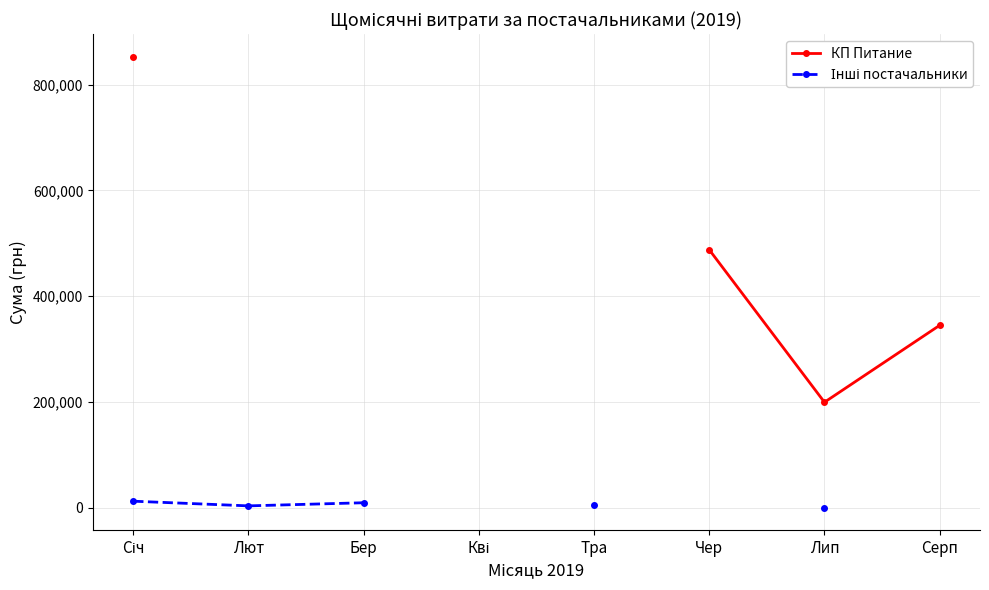

In Інші постачальники, how many points are lower than both neighbors (excluding endpoints)?

1